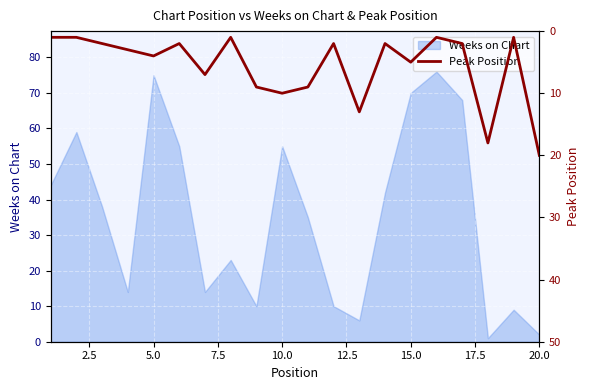

What is the maximum value for Weeks on Chart?

76